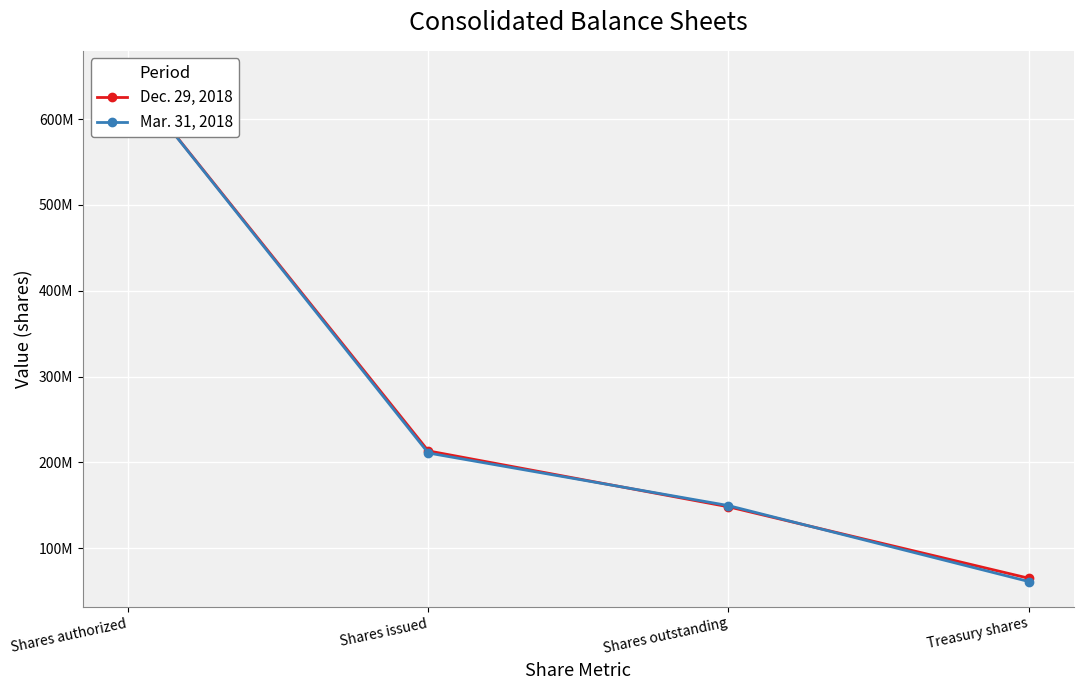

How many distinct data groups are displayed?

2